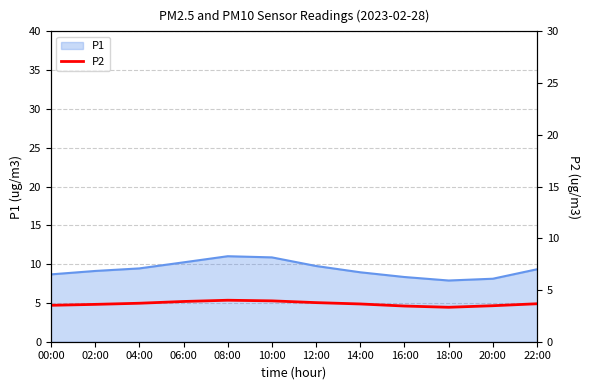

How many points are lower than both their immediate neighbors (excluding endpoints)?

1